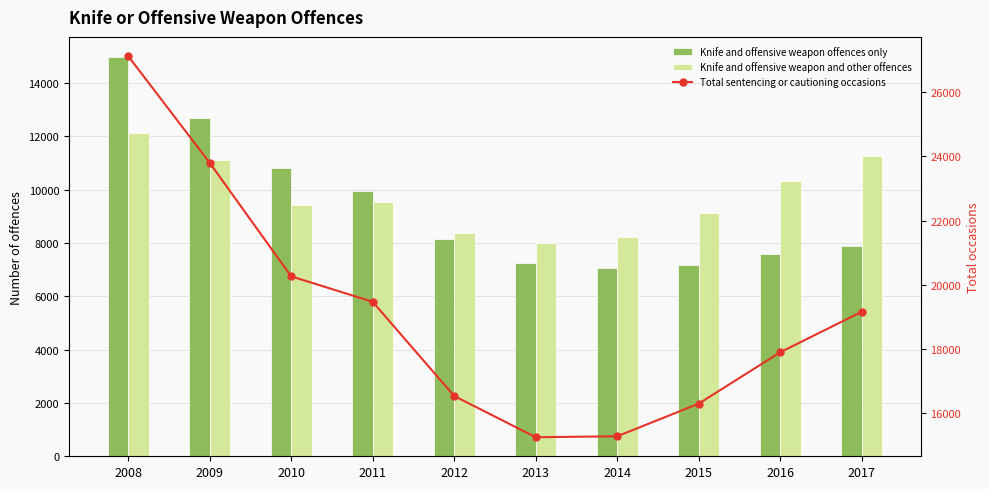

Which series has the largest range (max minus min)?

Total sentencing or cautioning occasions